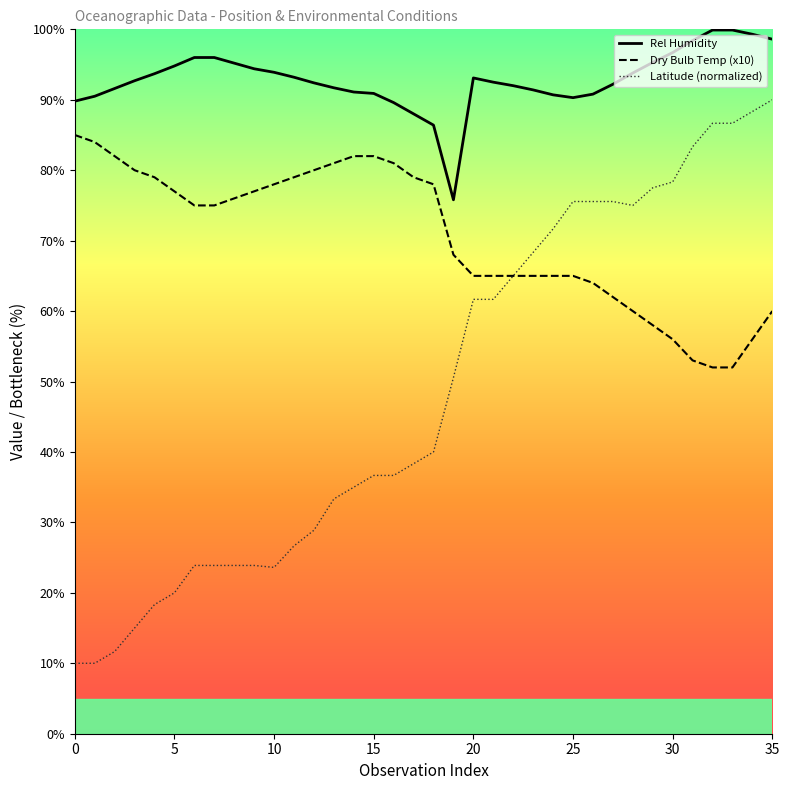

Is it true that Rel Humidity equals 146.5 at 5?

False